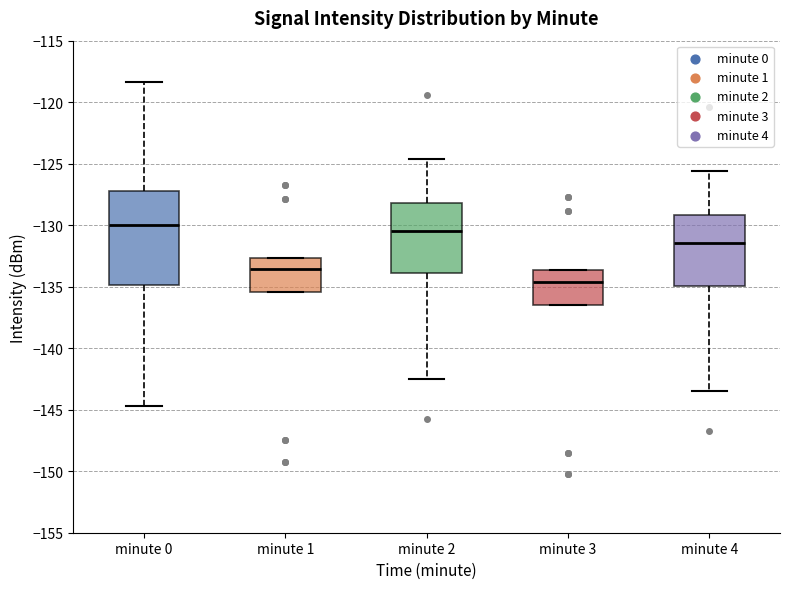

Which box is the tallest, from its lower edge to its upper edge?

minute 0